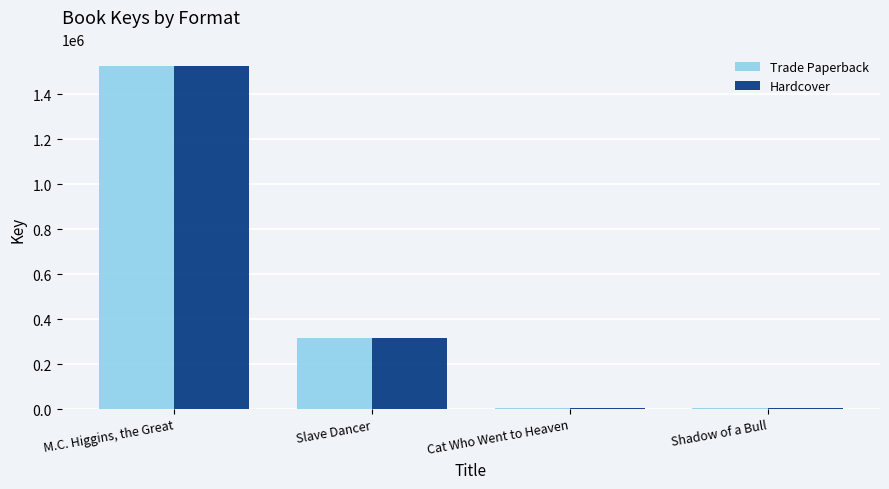

What is the label of the 1st bar from the right?

Shadow of a Bull